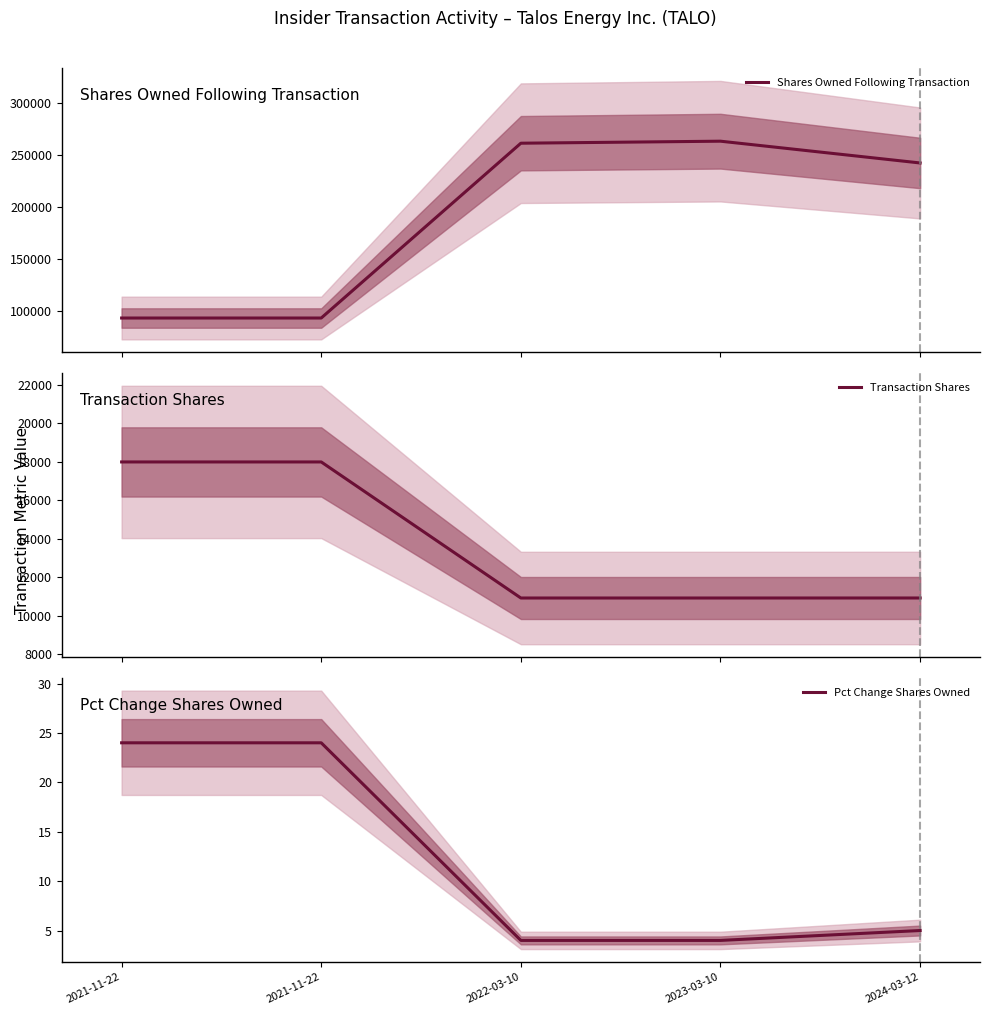

Count the number of data series in this chart.

3